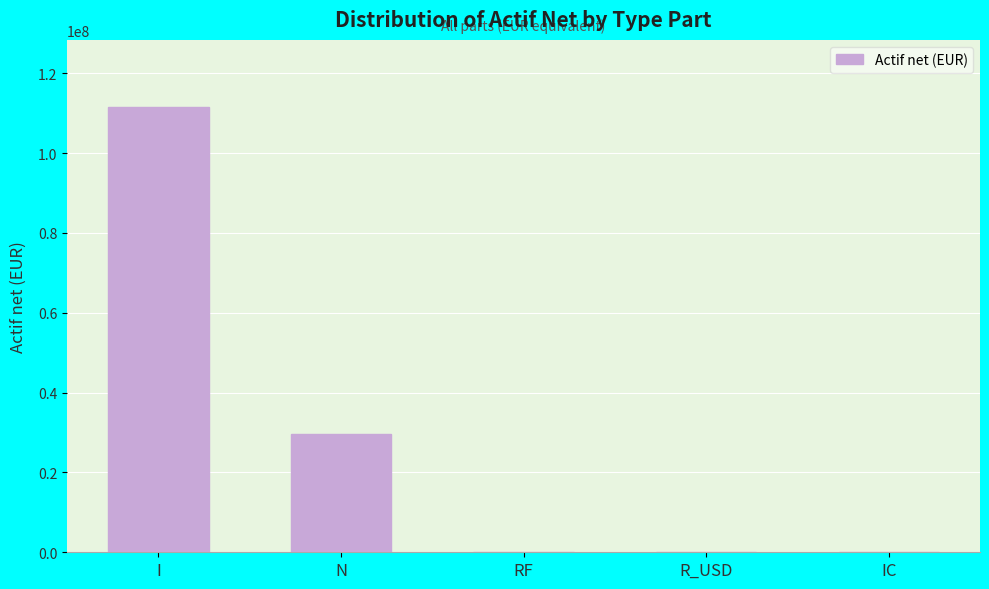

Which has a higher value, IC or I?

I